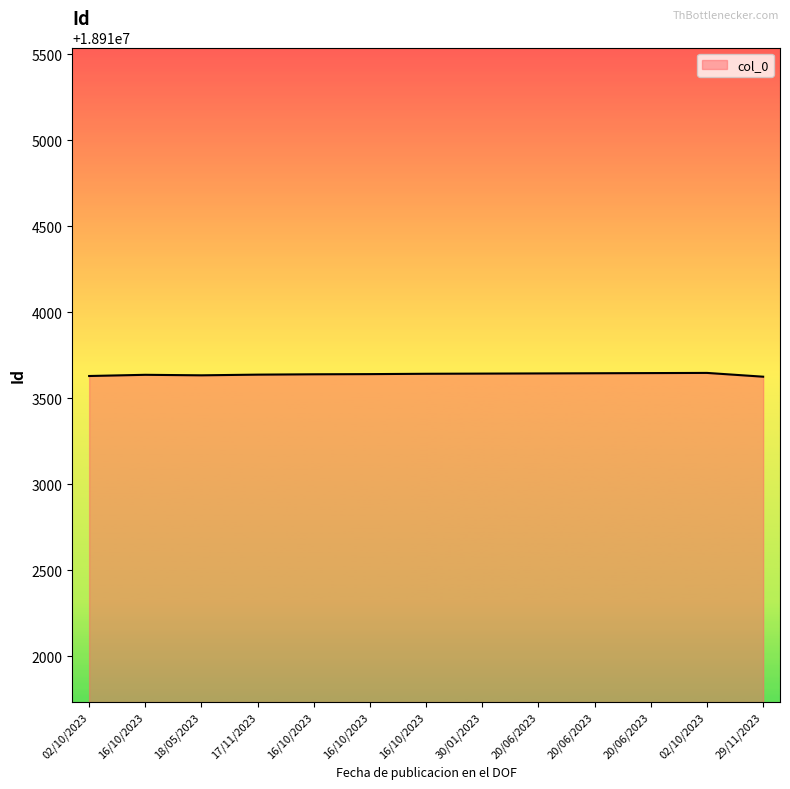

Is this an area chart (filled region under the line)?

Yes